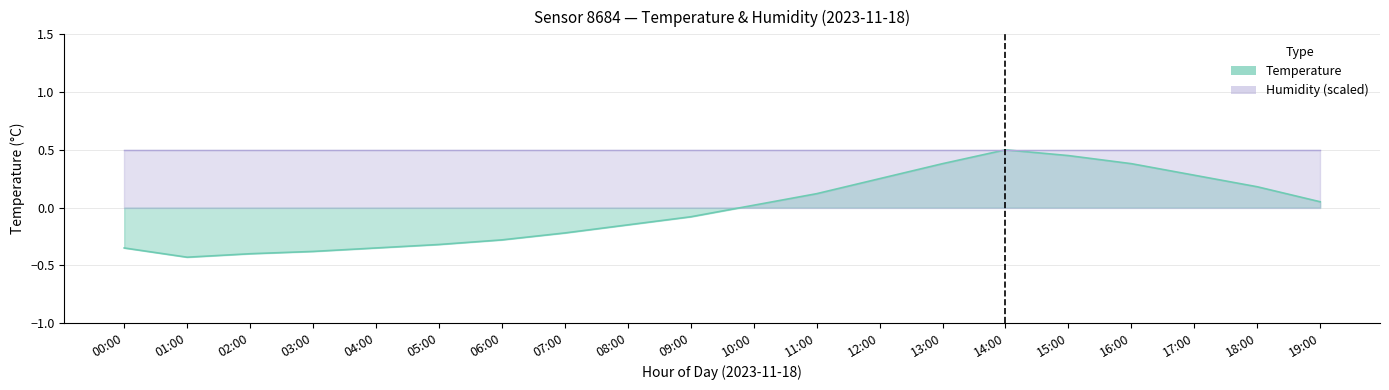

How many values are below zero?

10